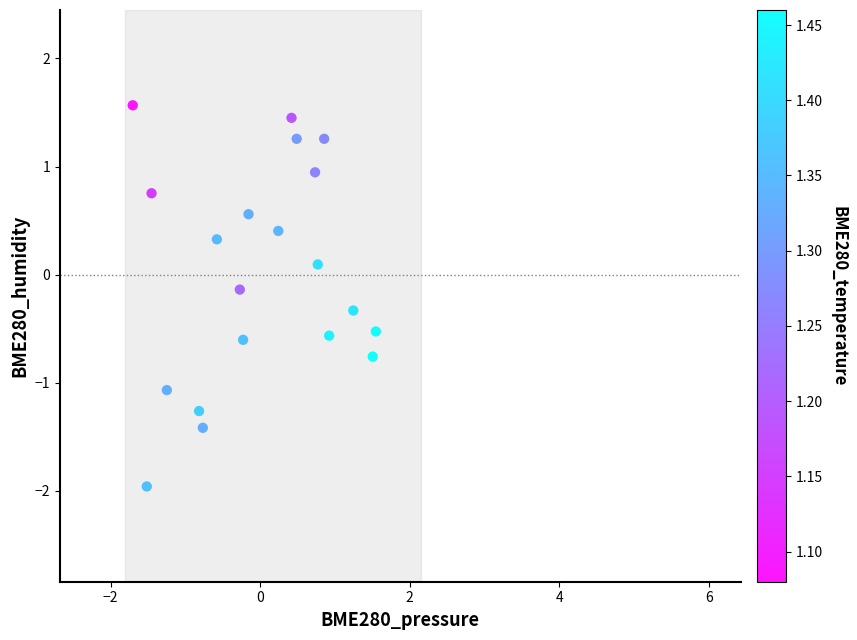

What is the range of X values (max minus min)?

3.3